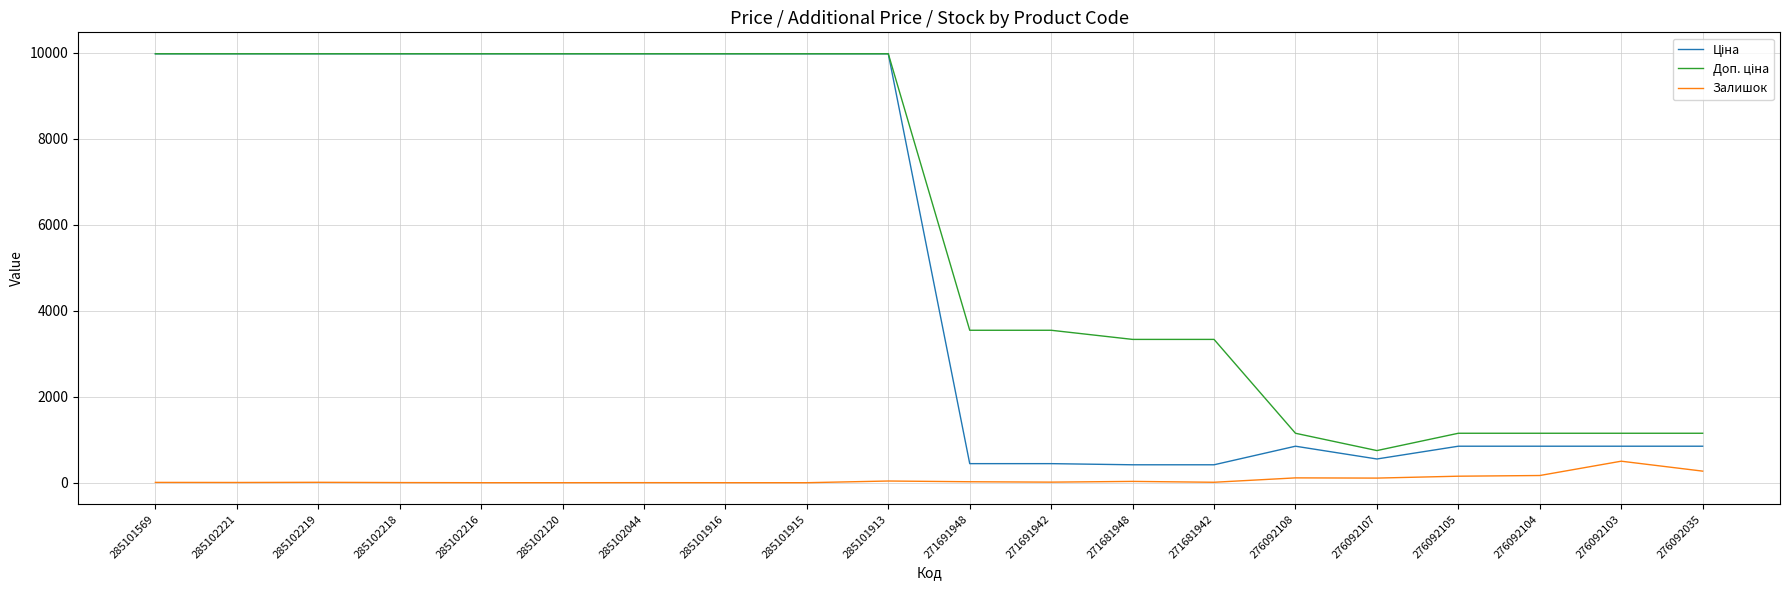

Is it true that Залишок equals 0.0 at 285101916?

True